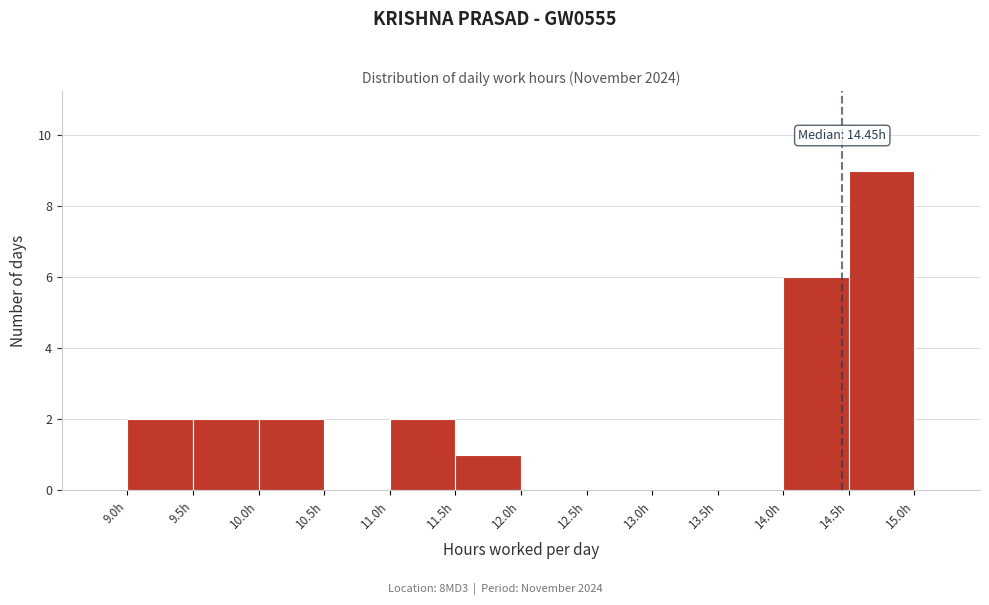

Which range on the x-axis has the tallest bar?

14.5 to 15.0